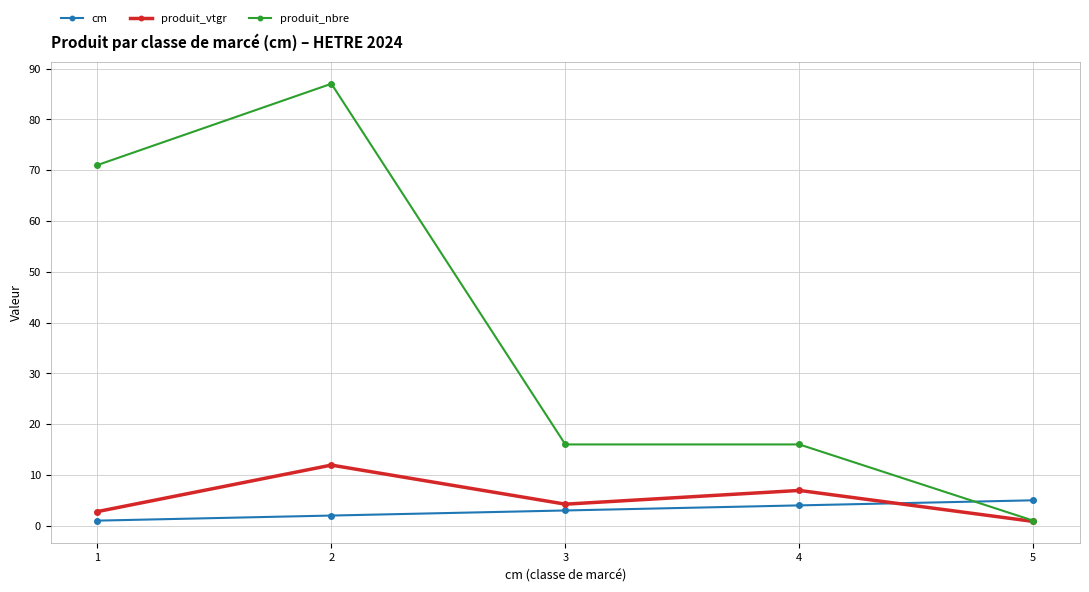

How many categories are shown in the chart?

5